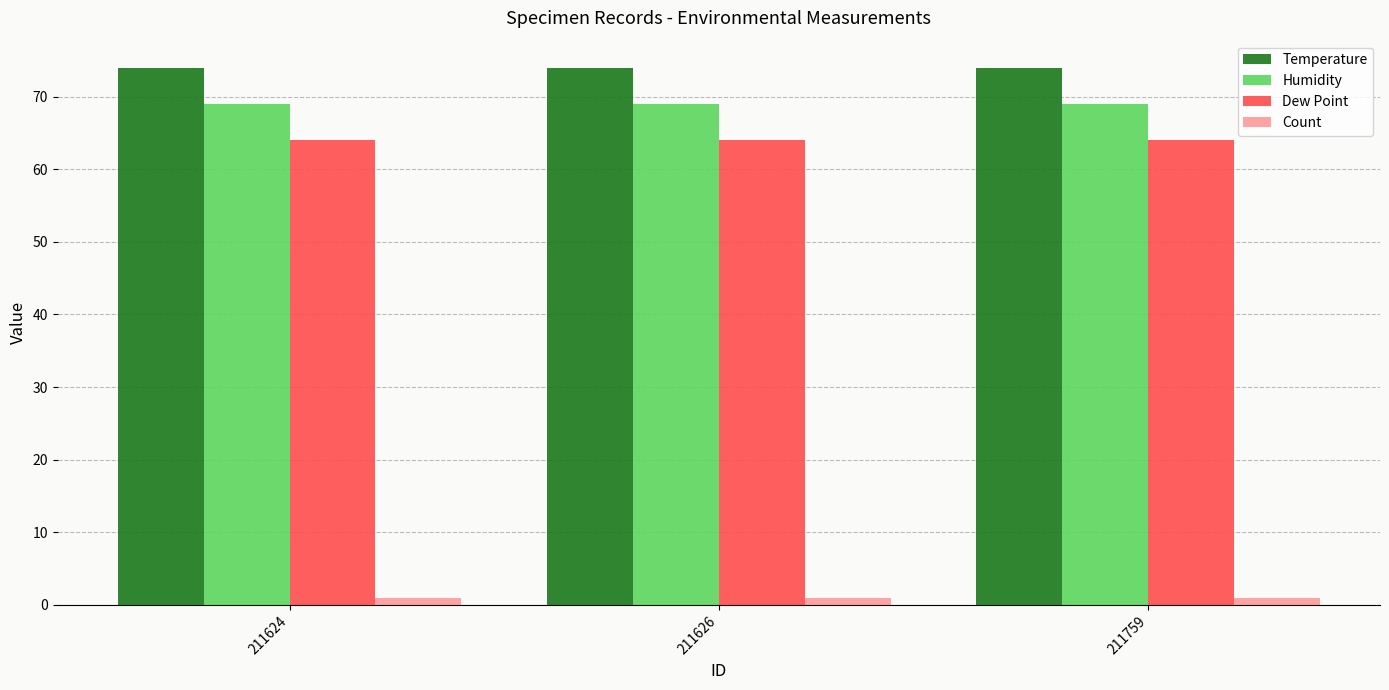

What is the average value of the Dew Point series?

64